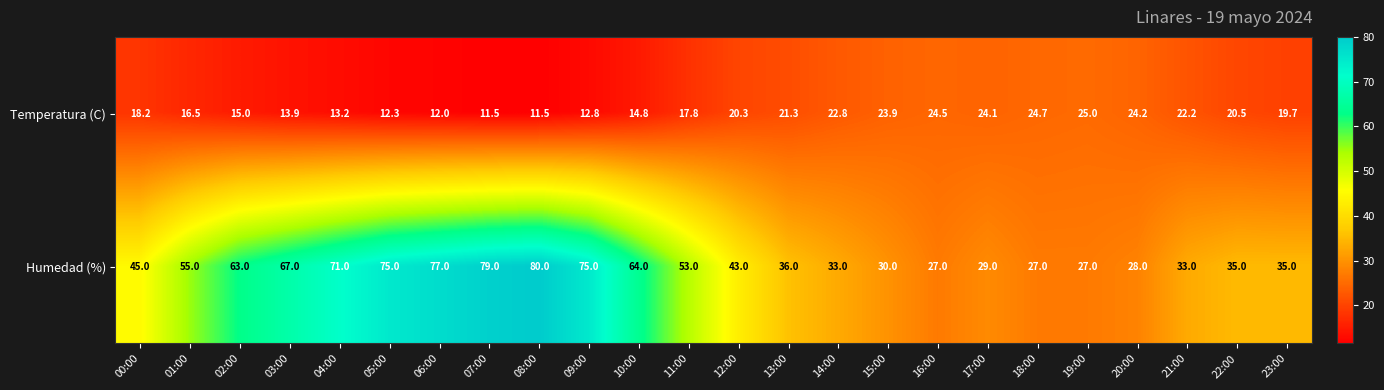

What is the difference between the maximum and minimum values in the Humedad (%) series?

53.0